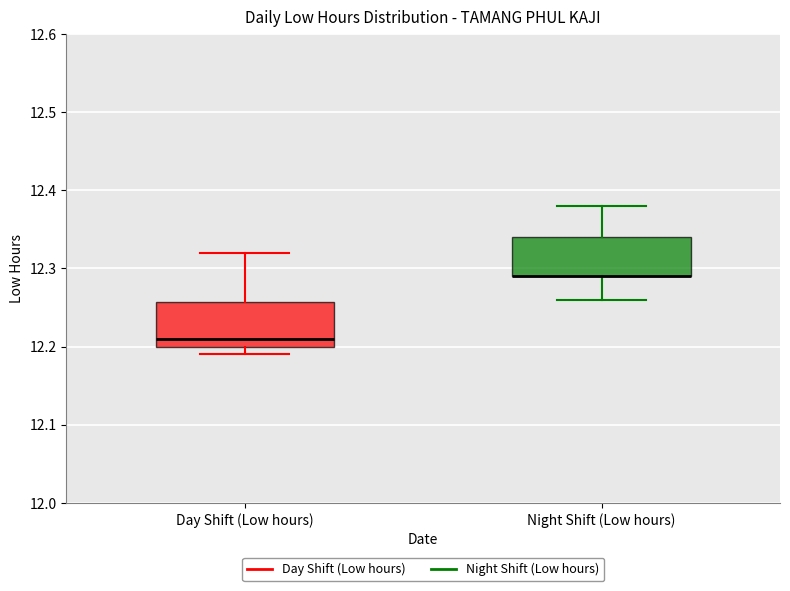

Reading left to right, read every box against the y-axis: the position of its median line, the range the box covers, and the ends of its whiskers. The values are not printed on the chart, so give them approximately, as read against the axis.

Day Shift (Low hours): median 12.21, box 12.20 to 12.26, whiskers 12.19 to 12.32
Night Shift (Low hours): median 12.29 (drawn on the box's lower edge), box 12.29 to 12.34, whiskers 12.26 to 12.38